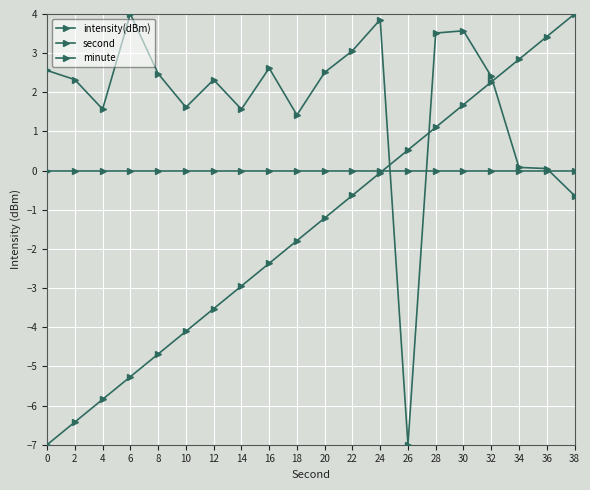

Is this an area chart (filled region under the line)?

No